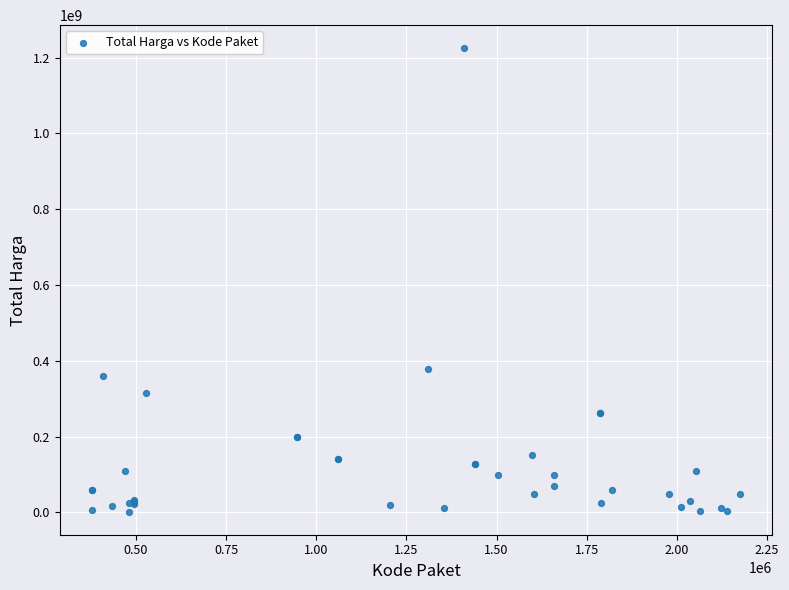

What Y value in the scatter plot is closest to 613538875?

379075000